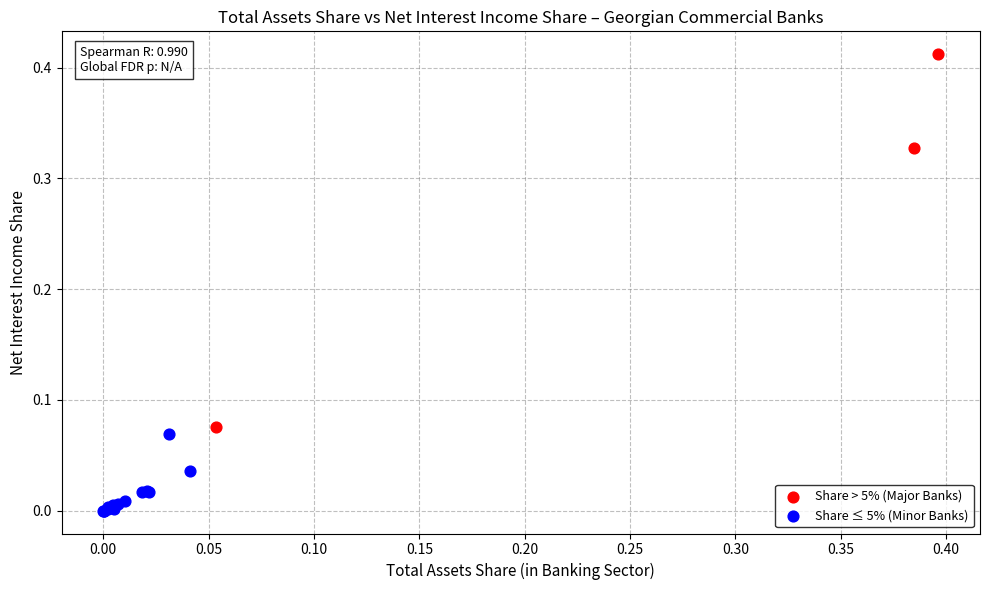

Which series has the largest Y range (max minus min)?

Share > 5% (Major Banks)